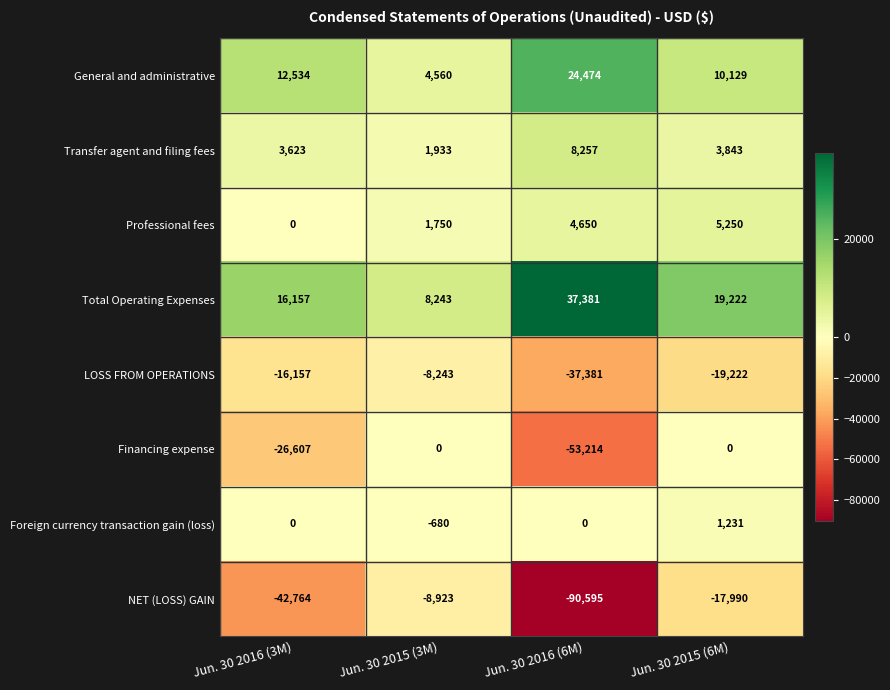

Which series has the largest total across all categories?

Total Operating Expenses